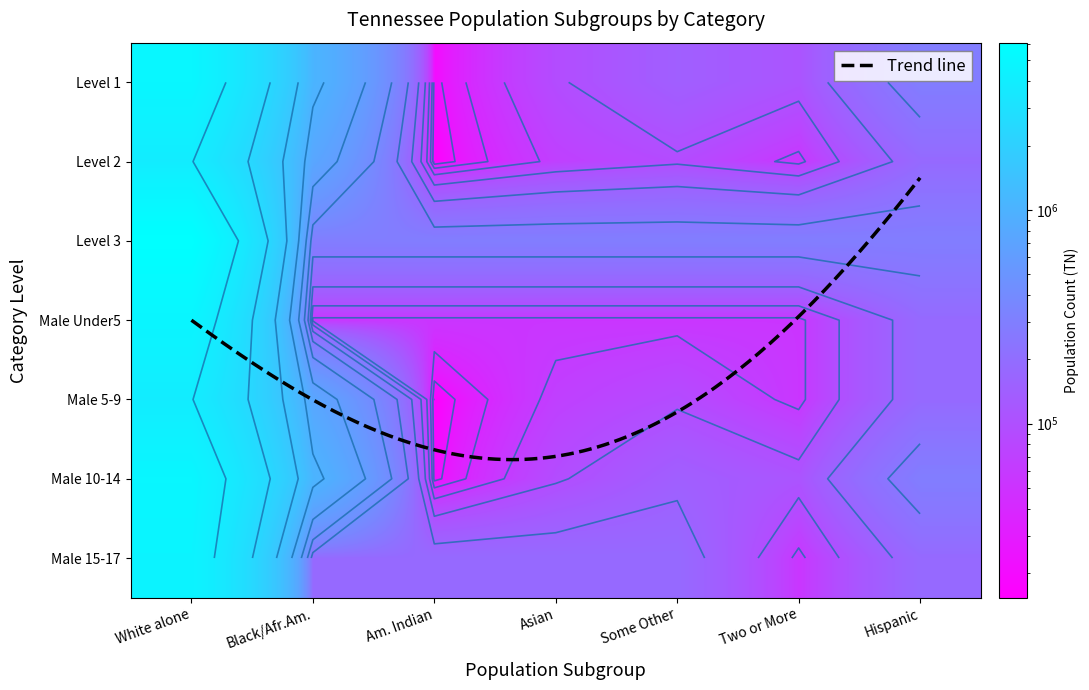

What is the difference between the highest and lowest values at 4?

3849442